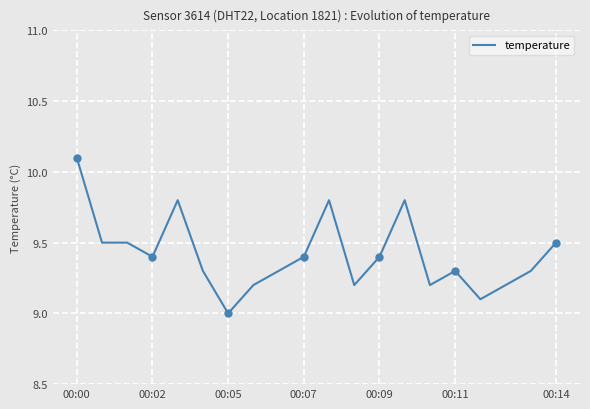

What is the maximum value for temperature?

10.1